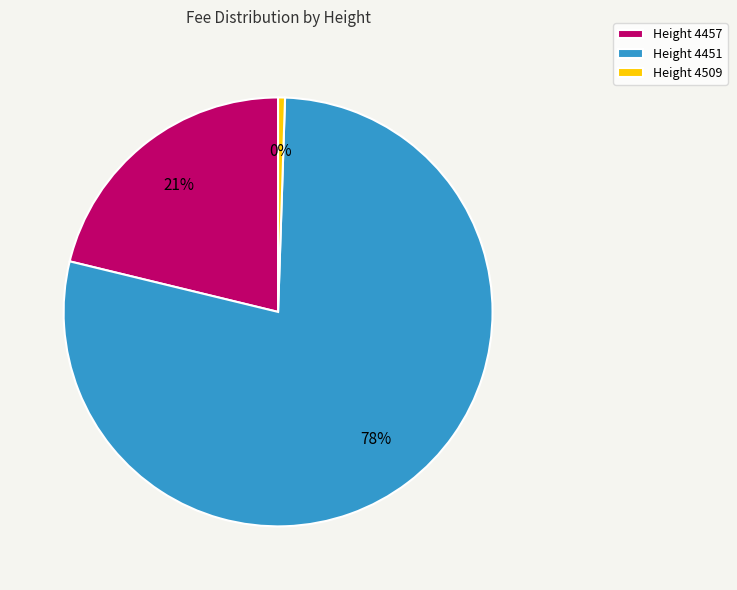

Rank the categories by value from highest to lowest.

4451, 4457, 4509